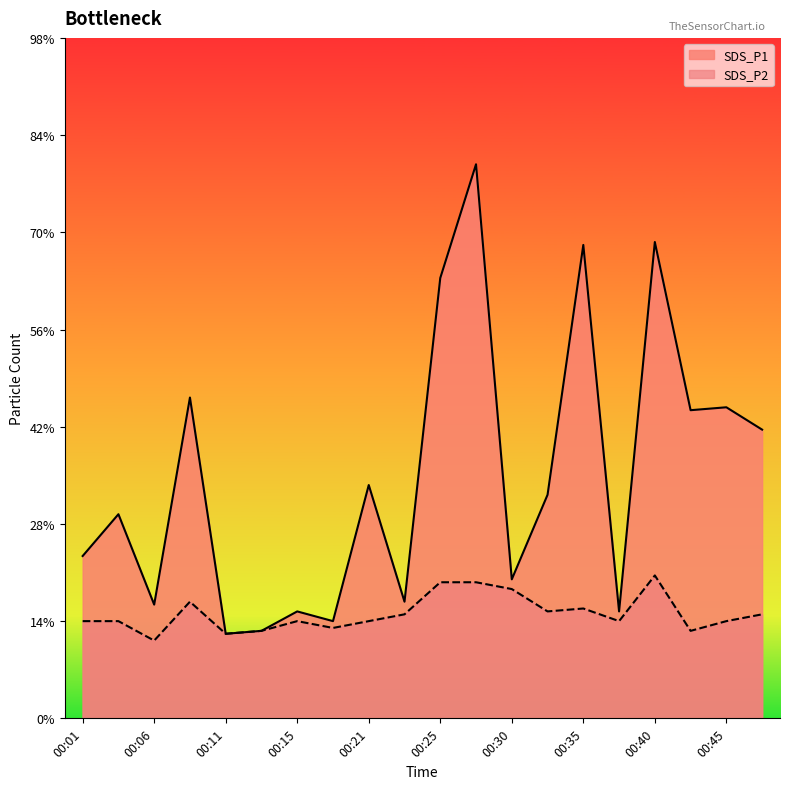

At 00:42, list the series in order from largest to smallest.

SDS_P1, SDS_P2